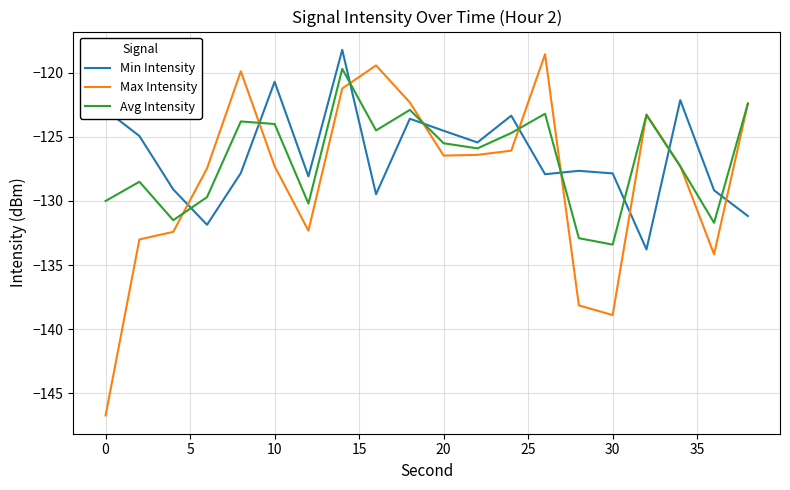

What is the maximum value for Avg Intensity?

-119.7